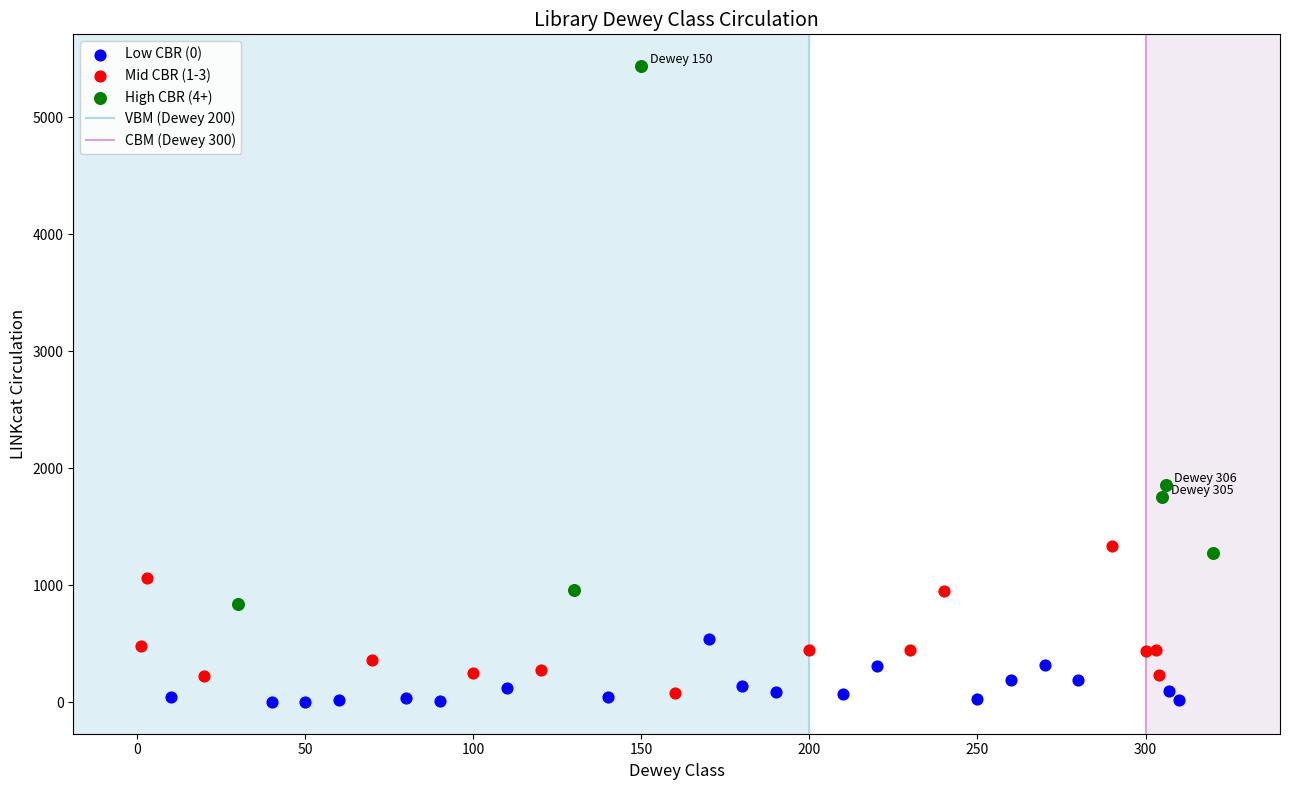

Which series reaches the maximum Y coordinate?

High CBR (4+)